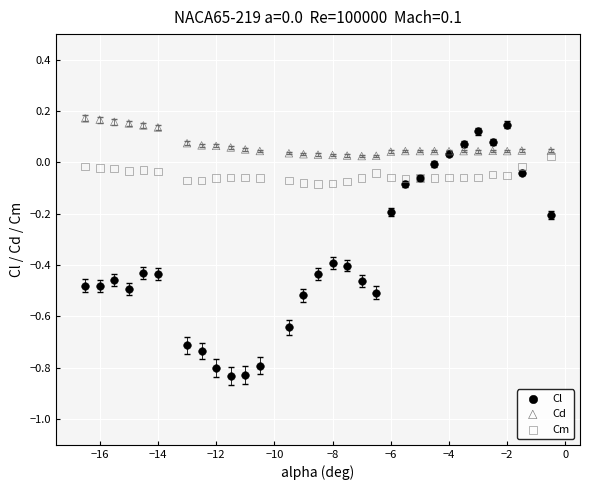

Which series reaches the maximum Y coordinate?

Cd